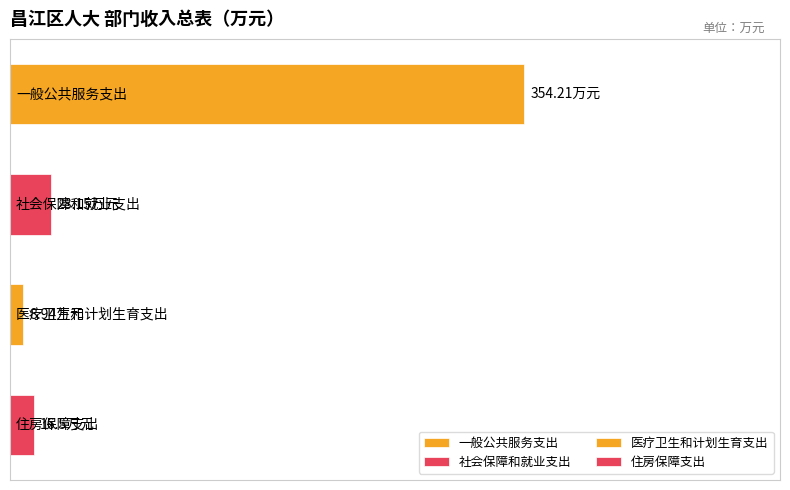

How many data points are above 28?

2